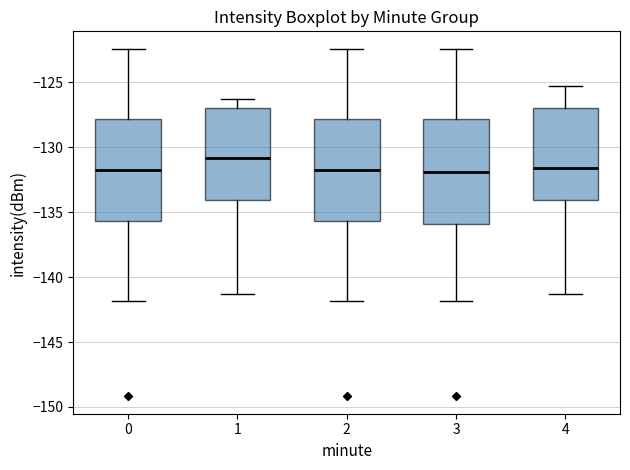

Reading left to right, read every box against the y-axis: the position of its median line, the range the box covers, and the ends of its whiskers. The values are not printed on the chart, so give them approximately, as read against the axis.

0: median -131.5, box -135.5 to -128.0, whiskers -142.0 to -122.5
1: median -131.0, box -134.0 to -127.0, whiskers -141.5 to -126.5
2: median -131.5, box -135.5 to -128.0, whiskers -142.0 to -122.5
3: median -132.0, box -136.0 to -128.0, whiskers -142.0 to -122.5
4: median -131.5, box -134.0 to -127.0, whiskers -141.5 to -125.5